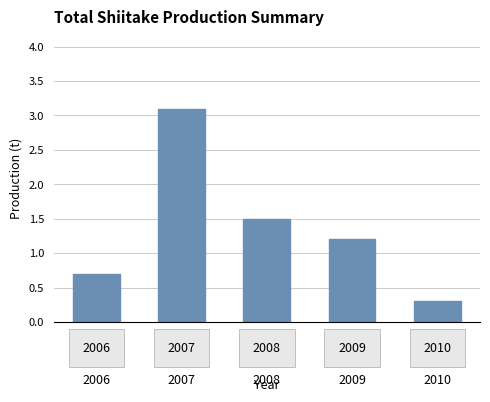

Count the number of data series in this chart.

1